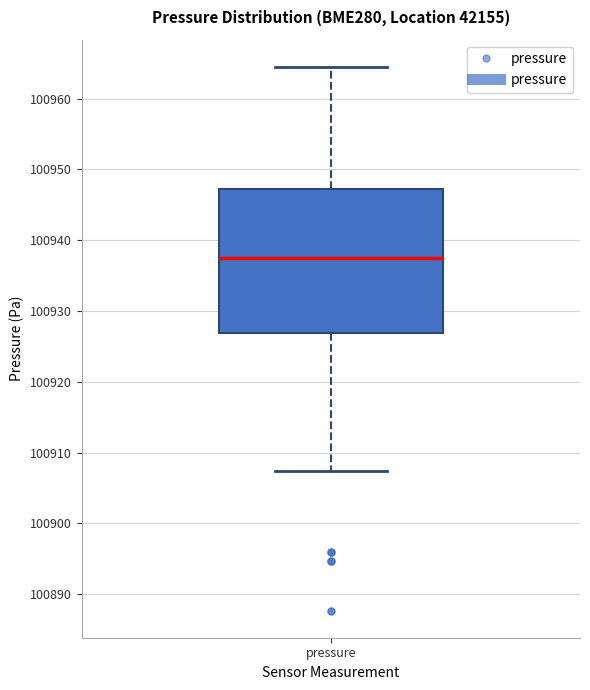

Where does the median line of the box for pressure sit on the y-axis? The values are not printed on the chart, so give them approximately, as read against the axis.

100938